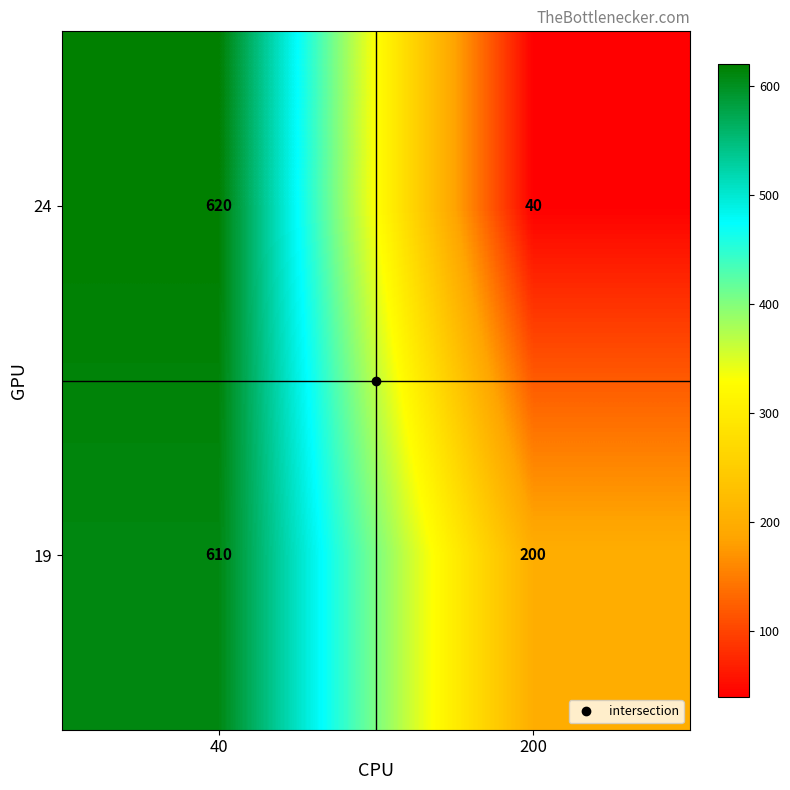

At how many categories does at least one series exceed 473?

1